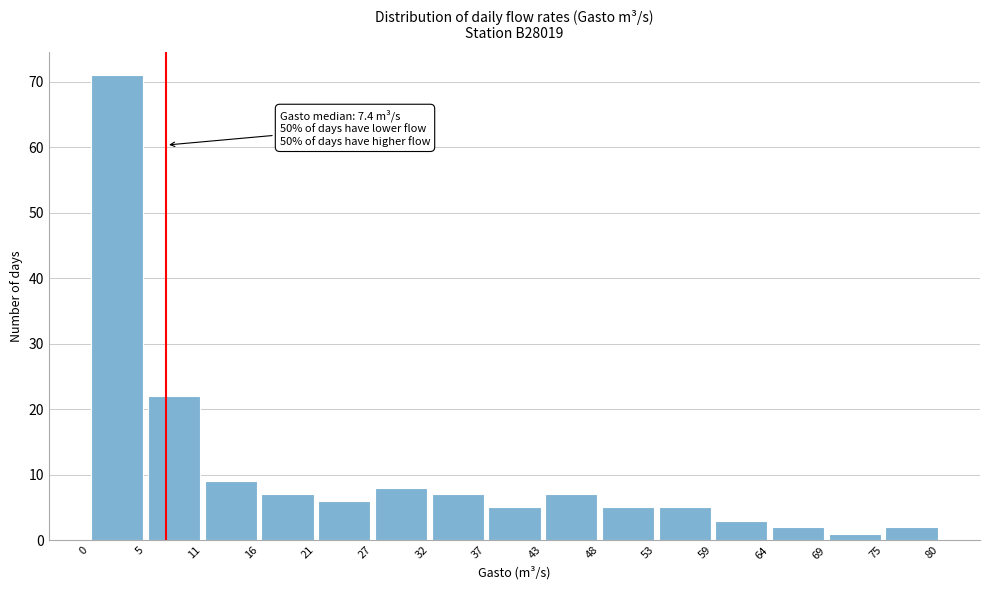

Over which range of the x-axis is the bar tallest?

0 to 5